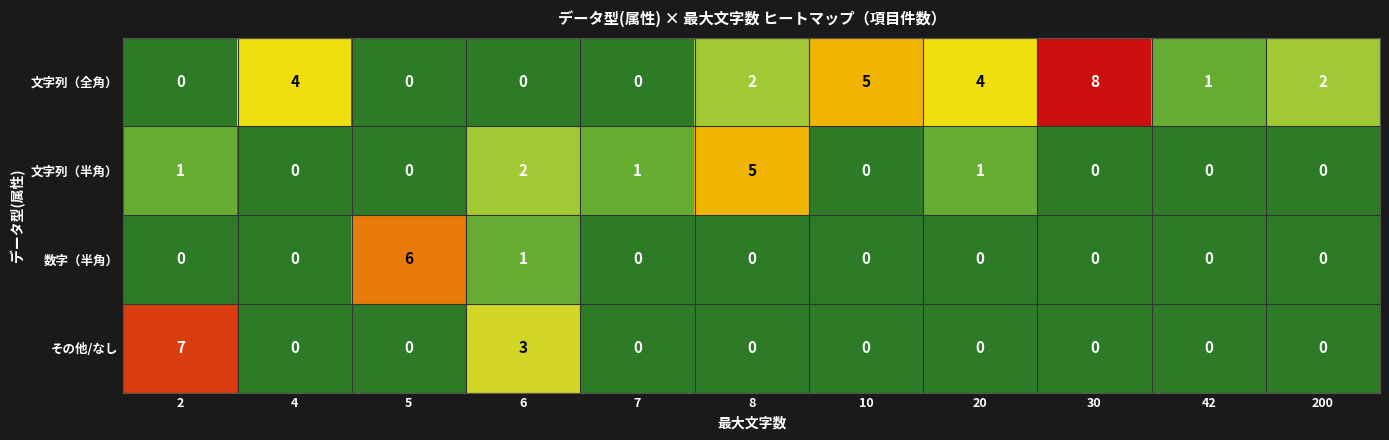

What is the greatest value displayed?

8